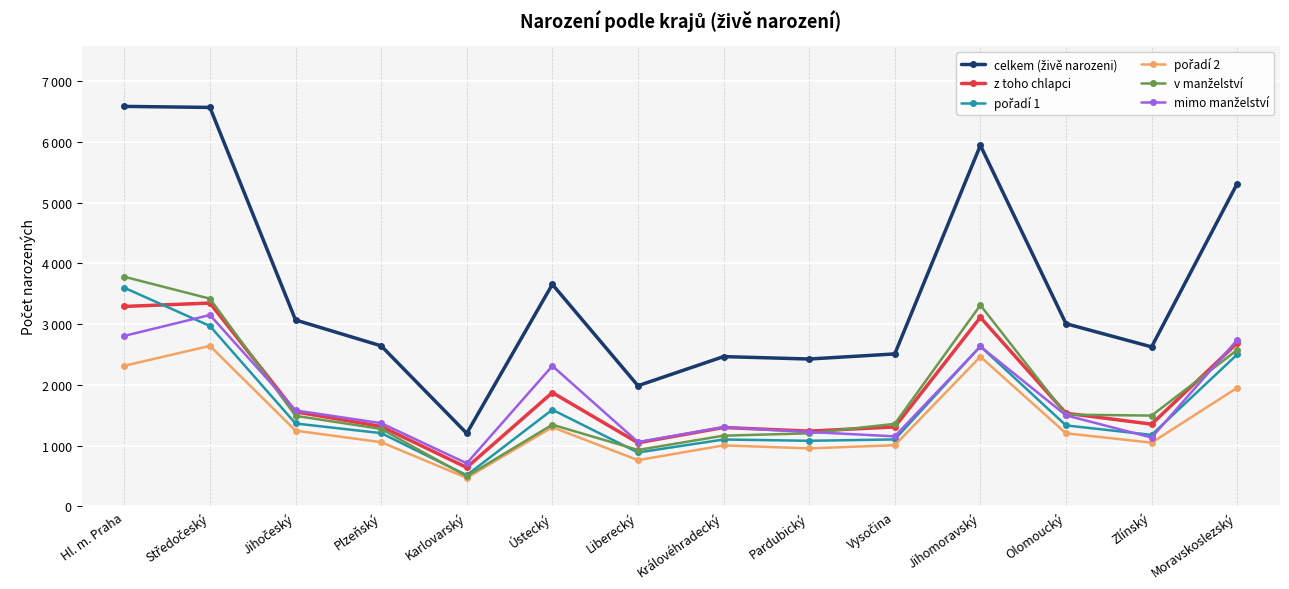

At which label does pořadí 2 reach its peak?

Středočeský